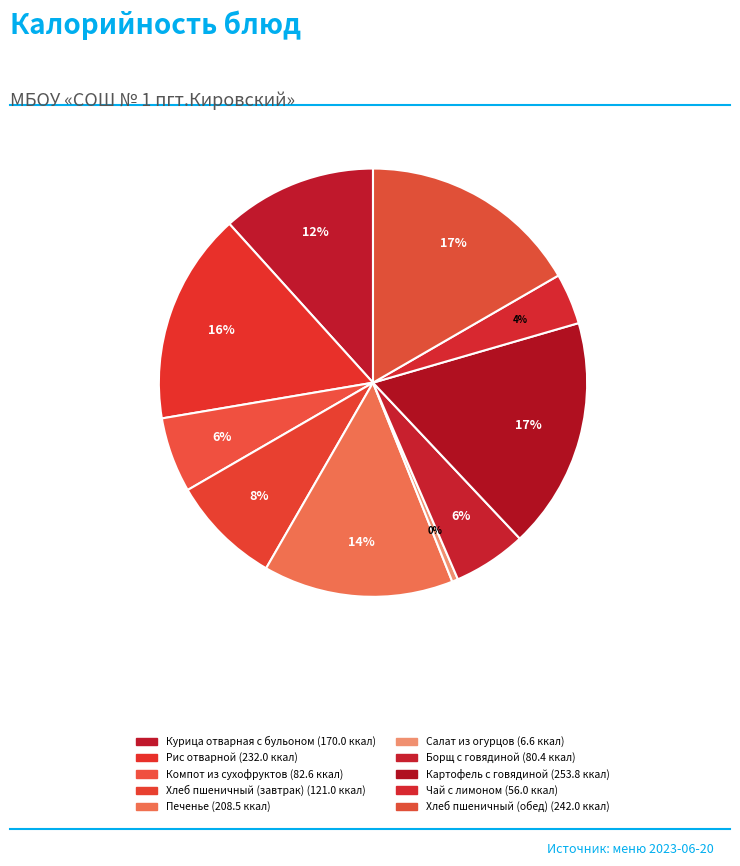

Is it true that Салат из огурцов is 8% of the pie?

False